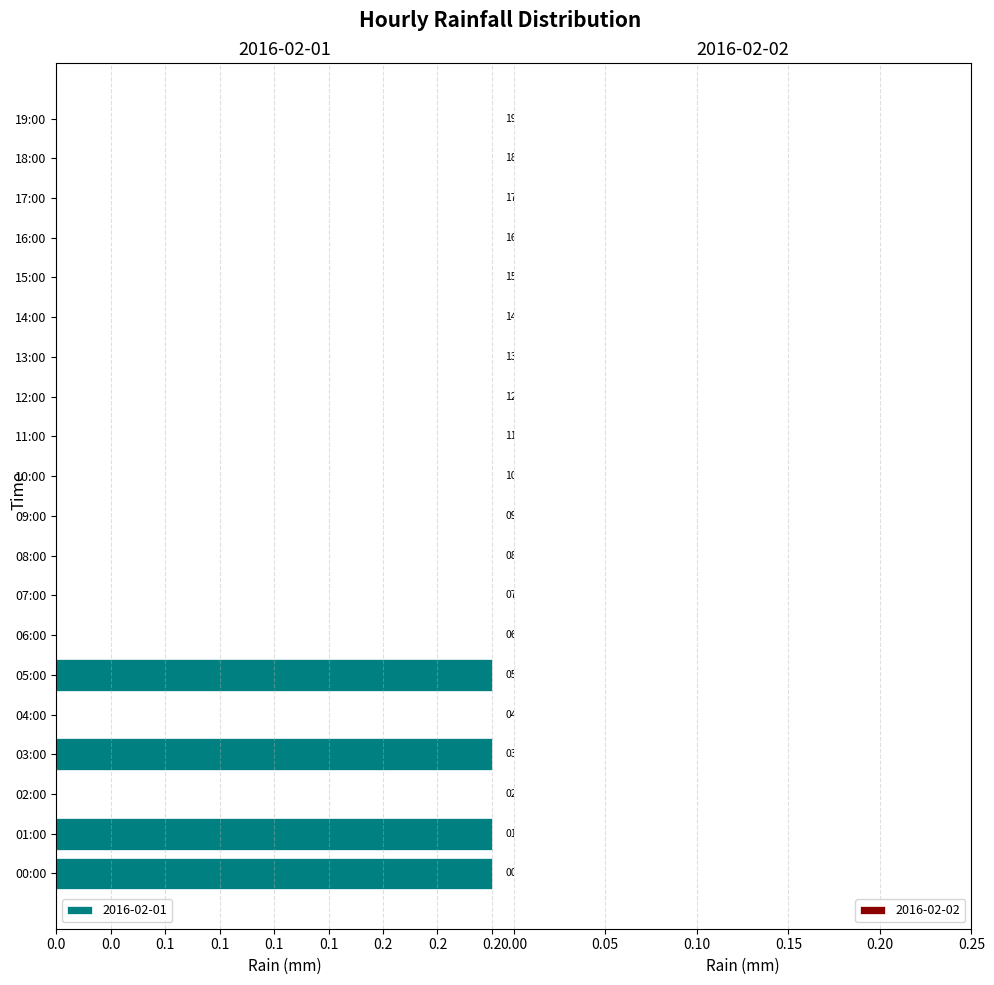

Are the bars horizontal?

Yes